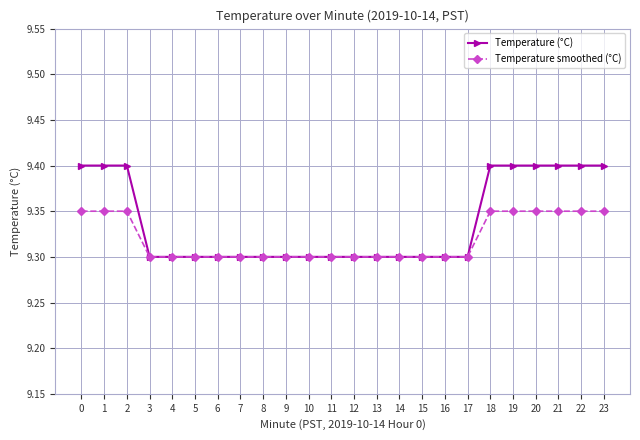

Which series has the largest range (max minus min)?

Temperature (°C)